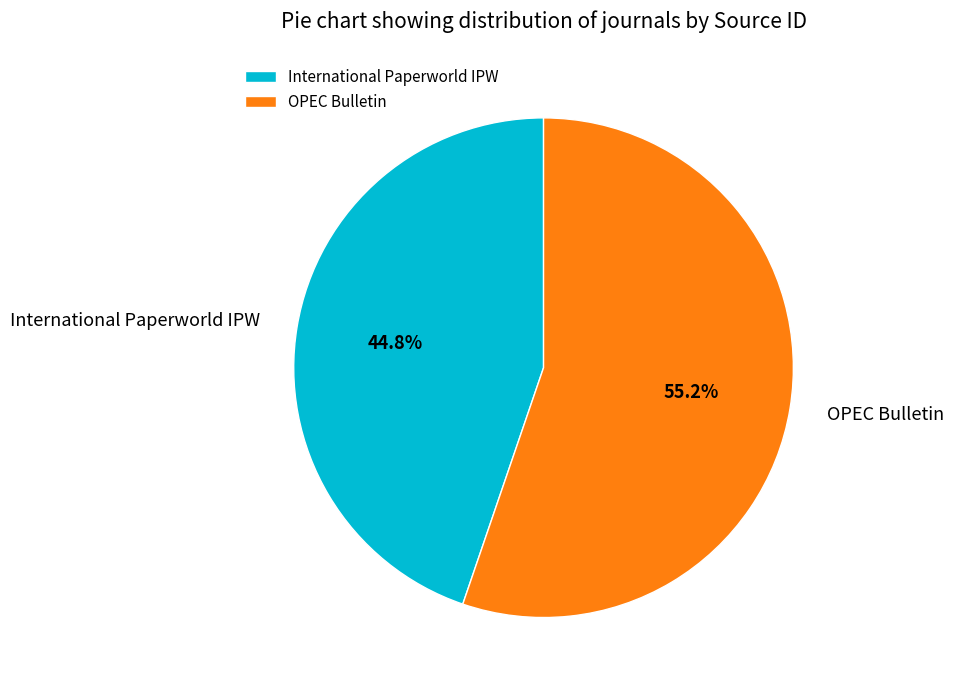

How much of the chart is everything except International Paperworld IPW?

55.2%